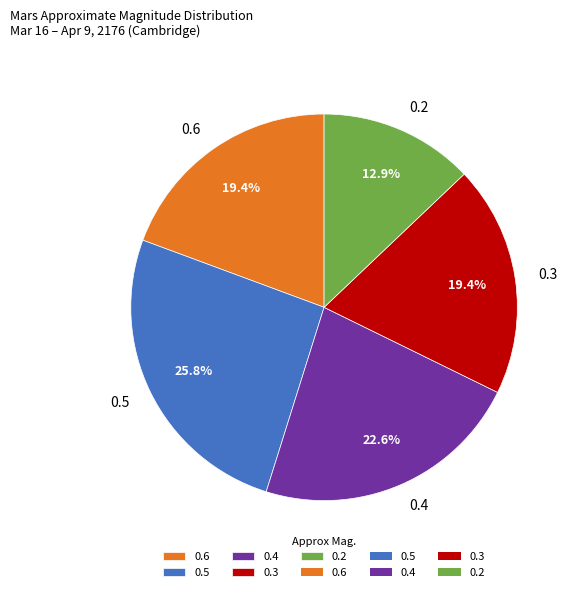

Which slice is the smallest?

0.2